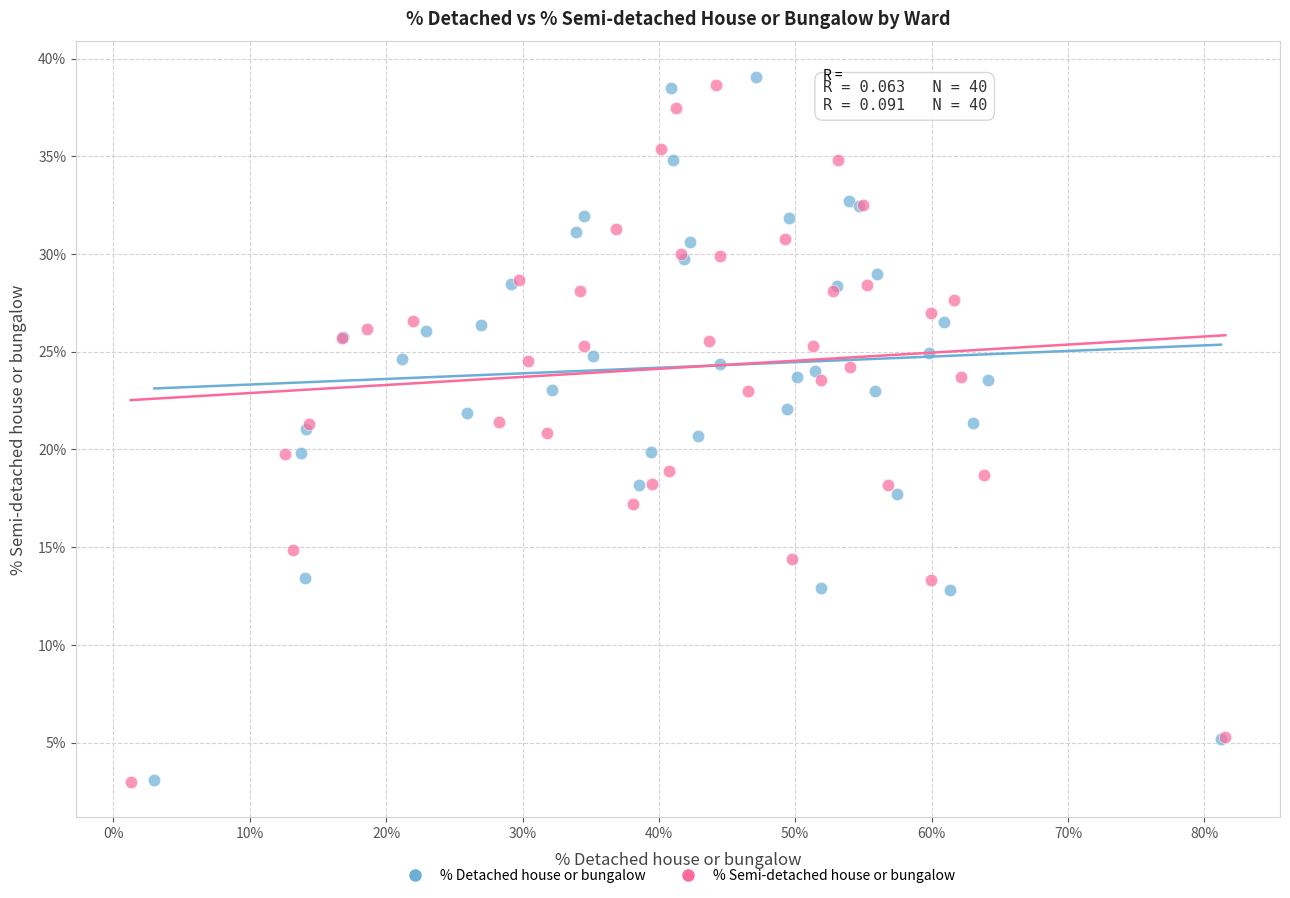

Which series has the widest spread of Y values?

% Detached house or bungalow